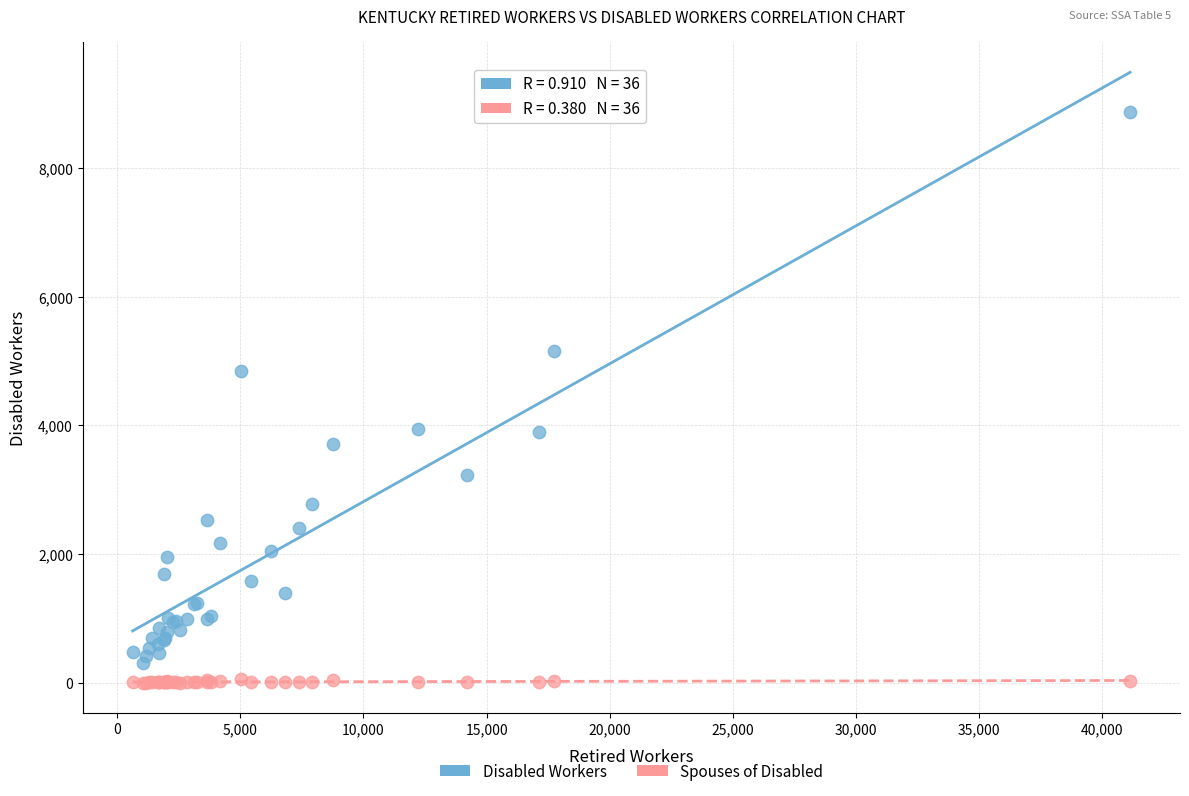

Which series has the widest spread of Y values?

Disabled Workers